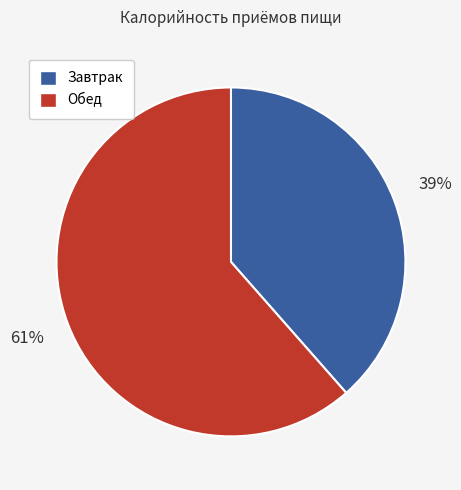

How many segments does this pie chart have?

2